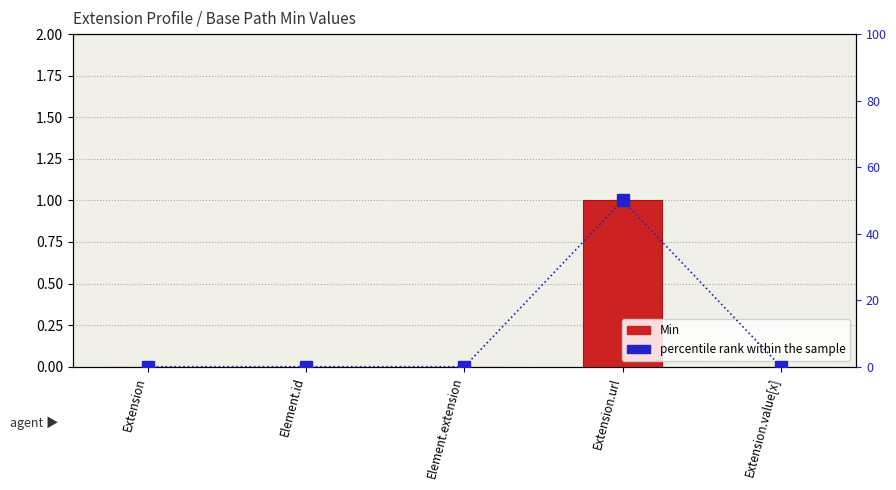

What is the sum of the Min values at Extension and Extension.url?

1